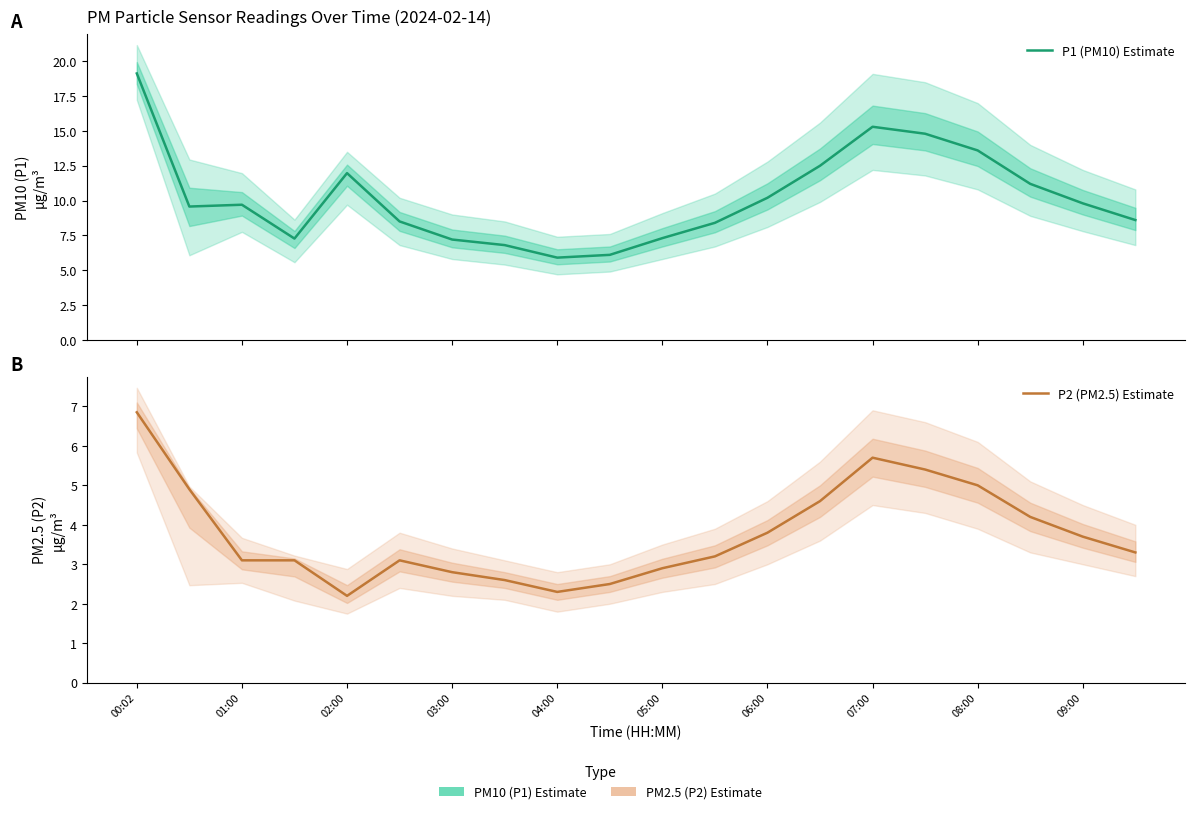

True or false: P2 (PM2.5) Estimate has more than 0 points higher than both neighbors.

True